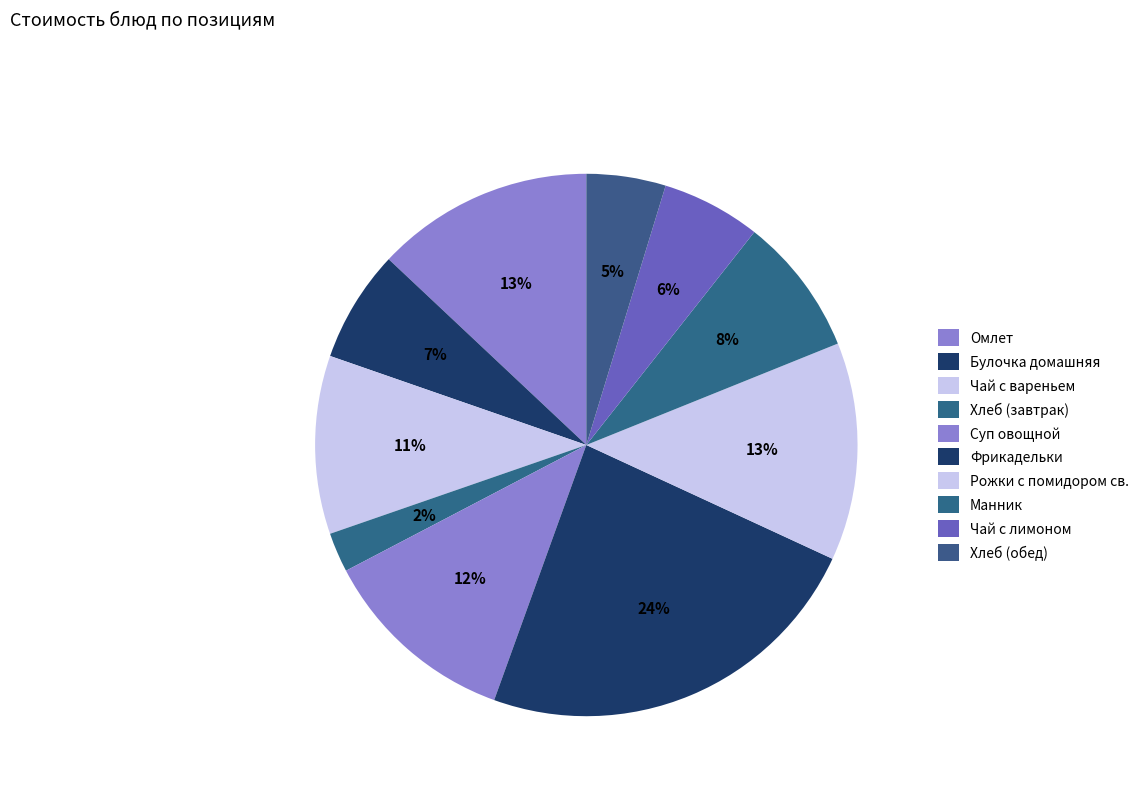

How many segments does this pie chart have?

10